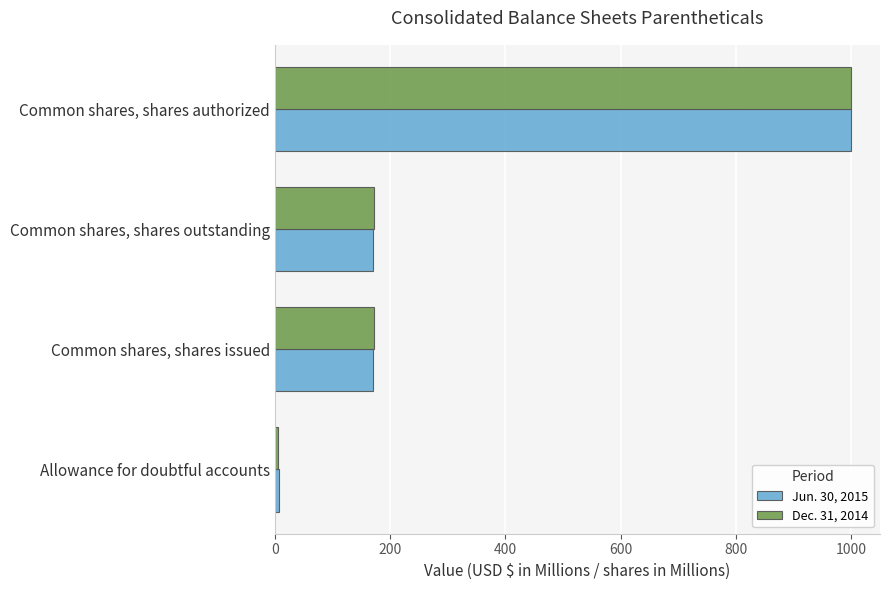

What is the maximum value shown in the chart?

1000.0